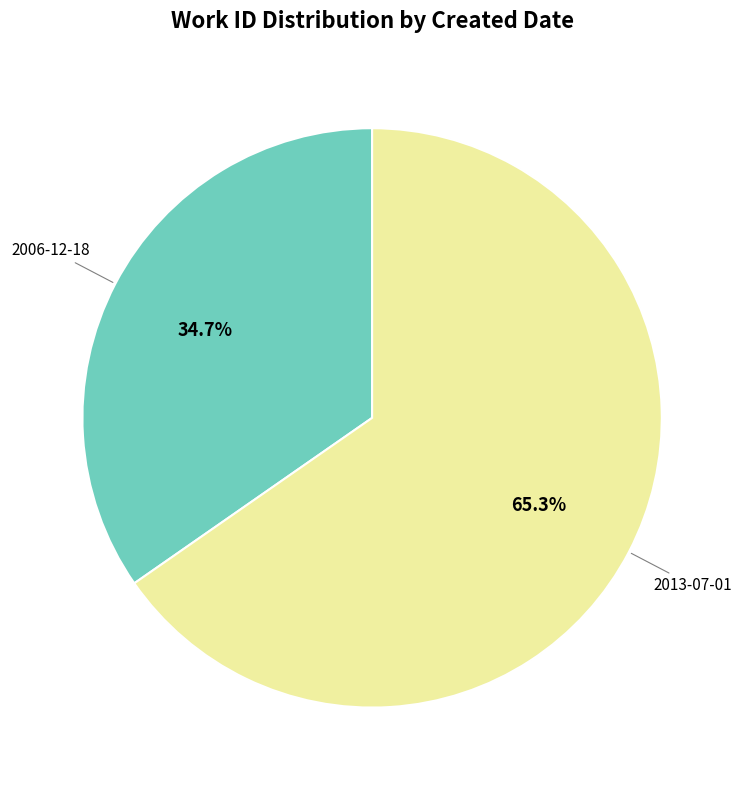

Does any single category account for the majority?

Yes